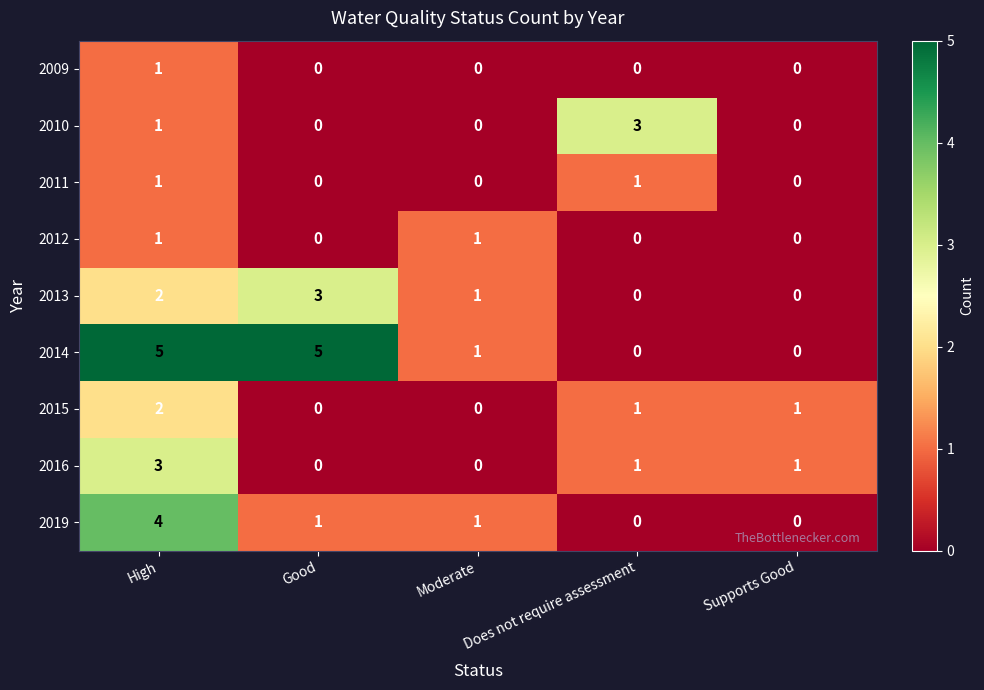

What value does the 2019 series have at High?

4